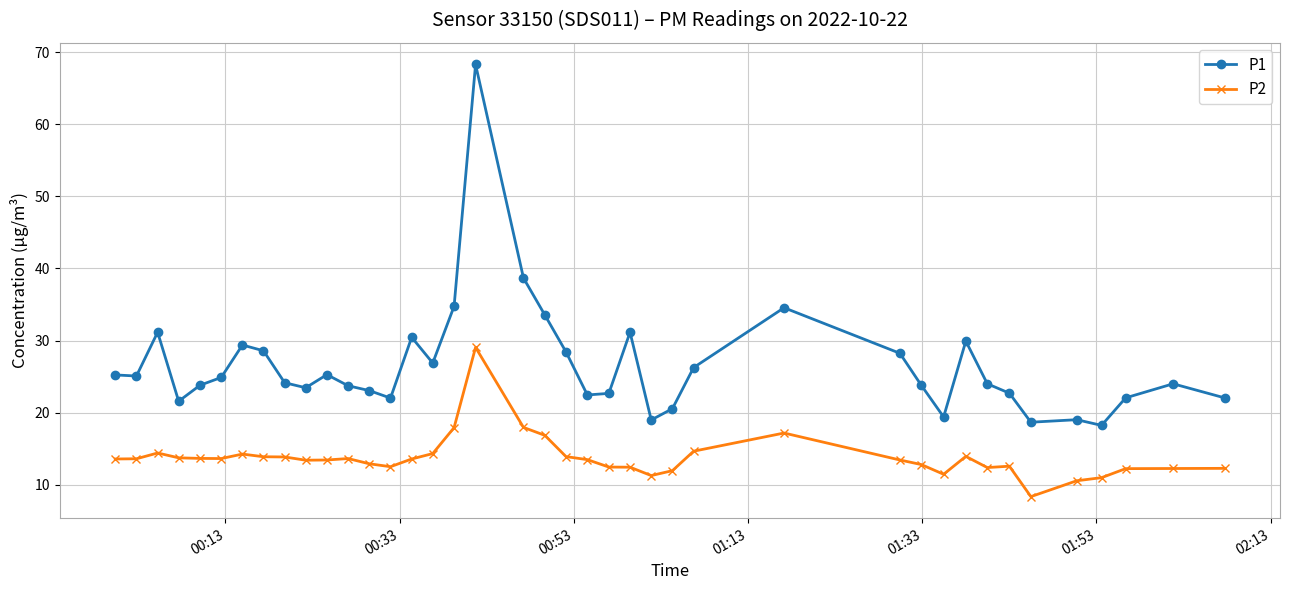

What is the maximum value for P1?

68.3